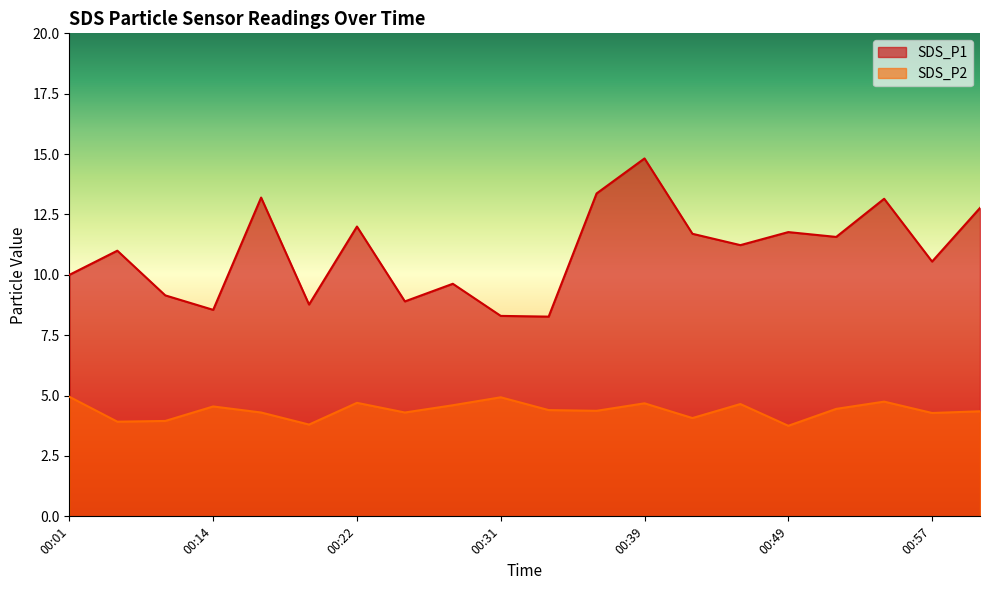

What is the total value across all series at 00:22?

16.7